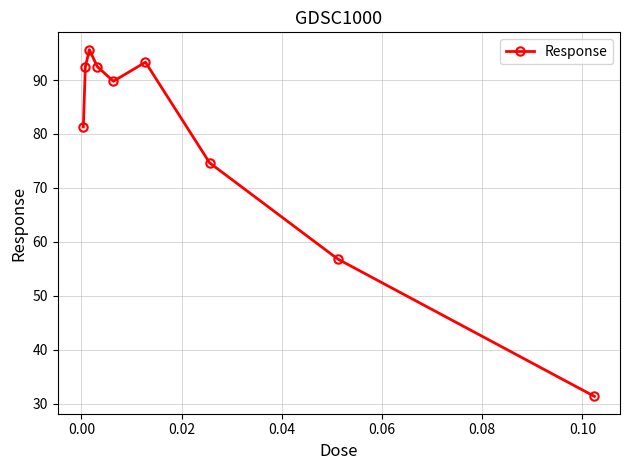

What is the value of the 5th point from the left?

89.8